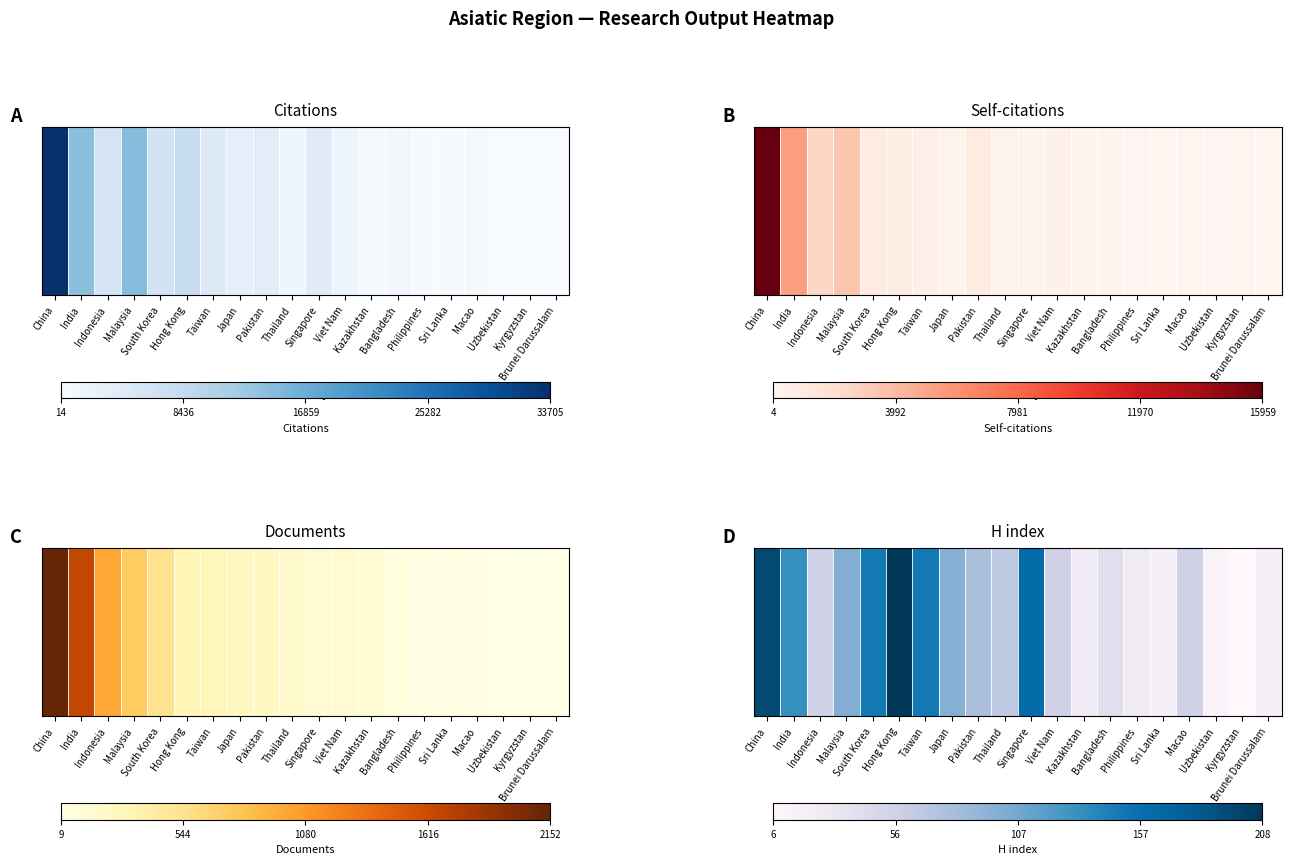

Which category has the highest value across all series?

Hong Kong